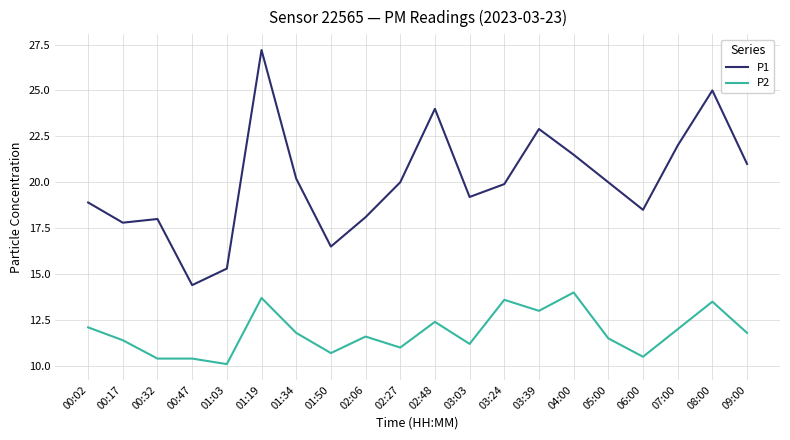

Is this an area chart (filled region under the line)?

No